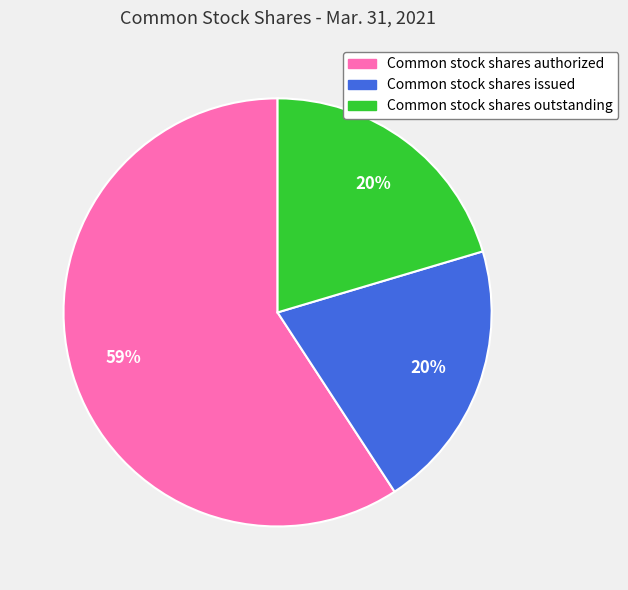

What is the ratio of the value at Common stock shares outstanding to the value at Common stock shares authorized?

0.3